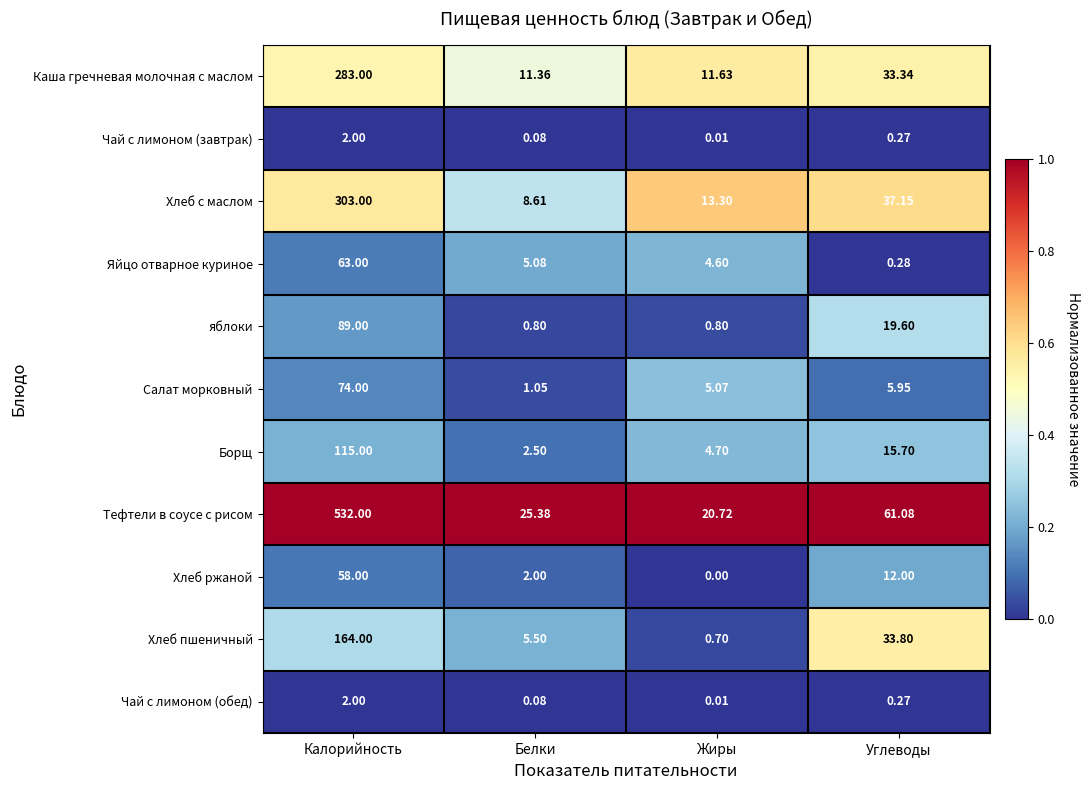

Which series has the largest total across all categories?

Тефтели в соусе с рисом